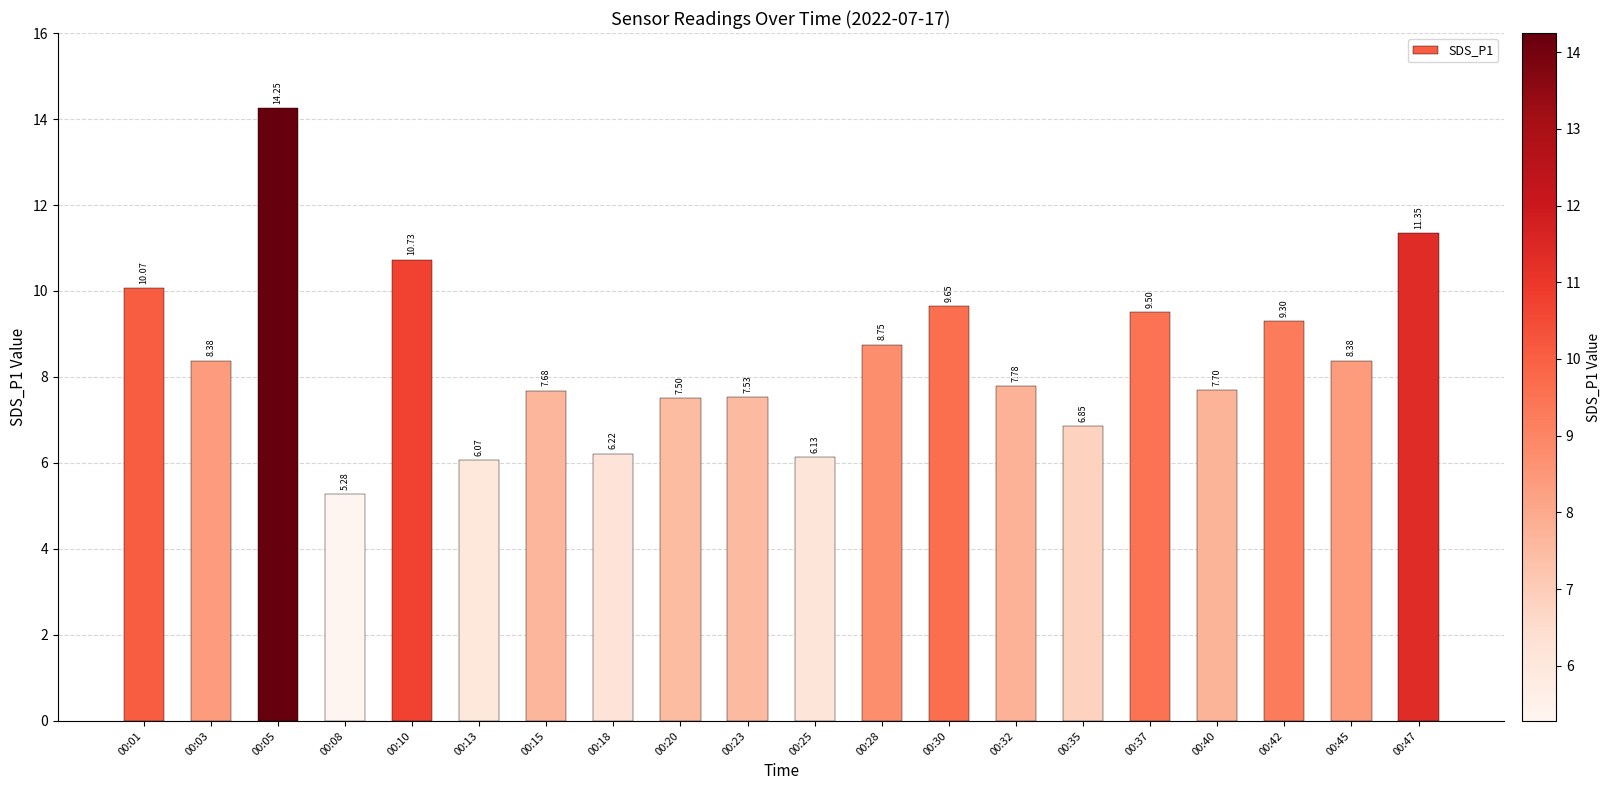

What is the sum of the values at 00:03 and 00:45?

16.8